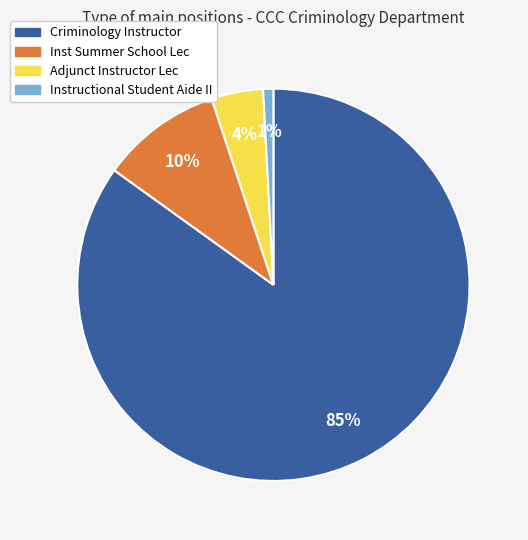

What percentage is the Criminology Instructor slice, to the nearest percent?

85%